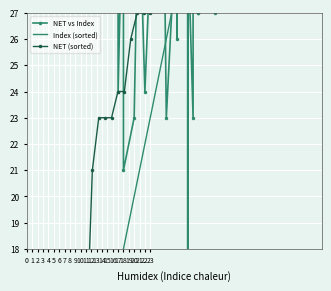

How many interior local peaks does the NET vs Index series have?

13